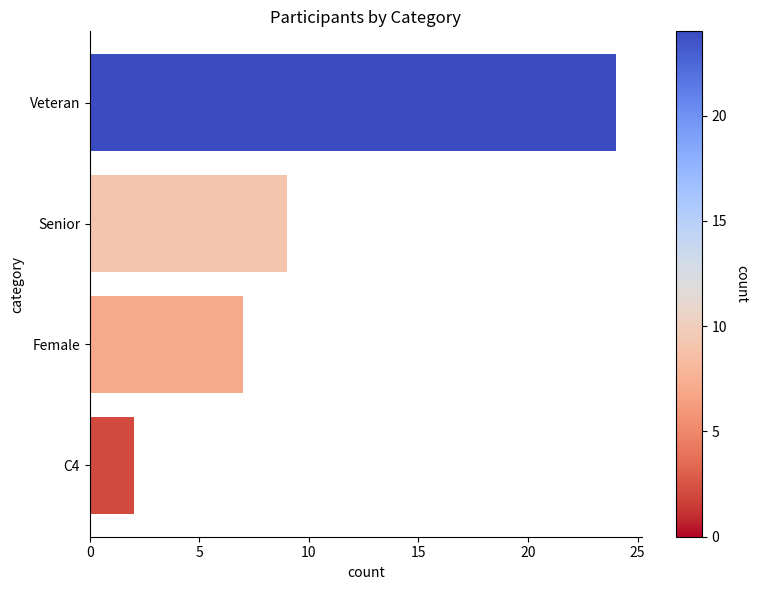

What is the difference between the values at C4 and Senior?

7